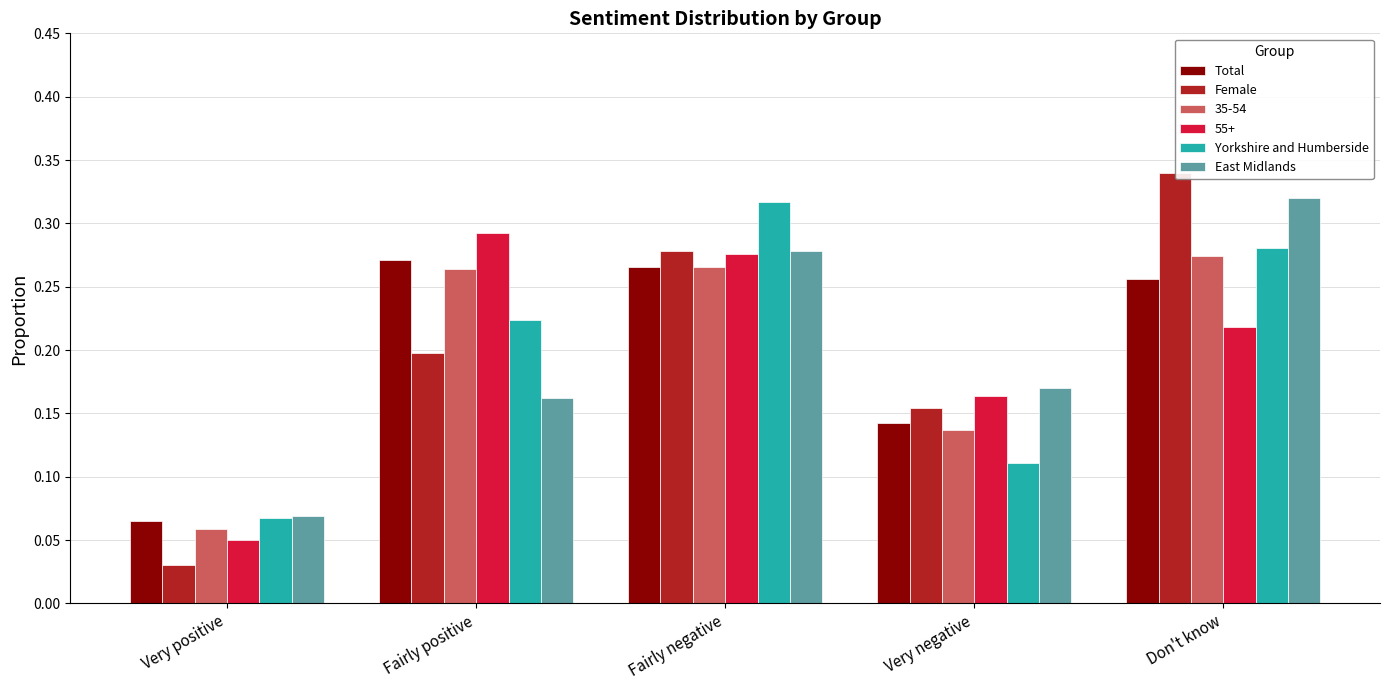

What position from the left is Very positive?

1